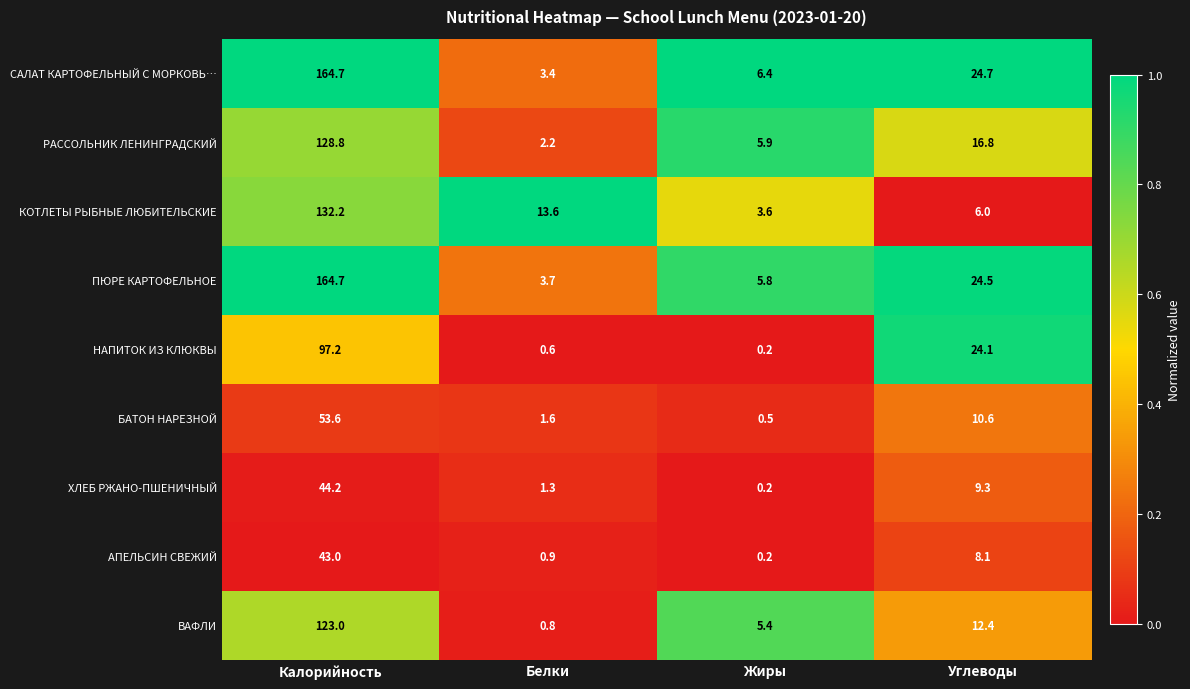

What is the spread (max minus min) of values at Жиры?

6.2